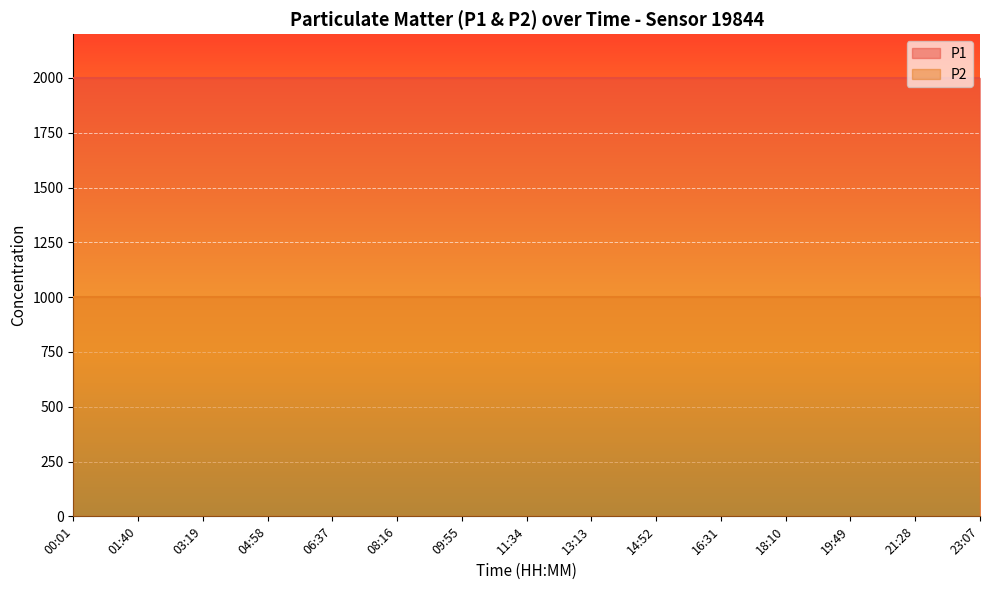

What is the lowest value of the P1 series?

1999.9